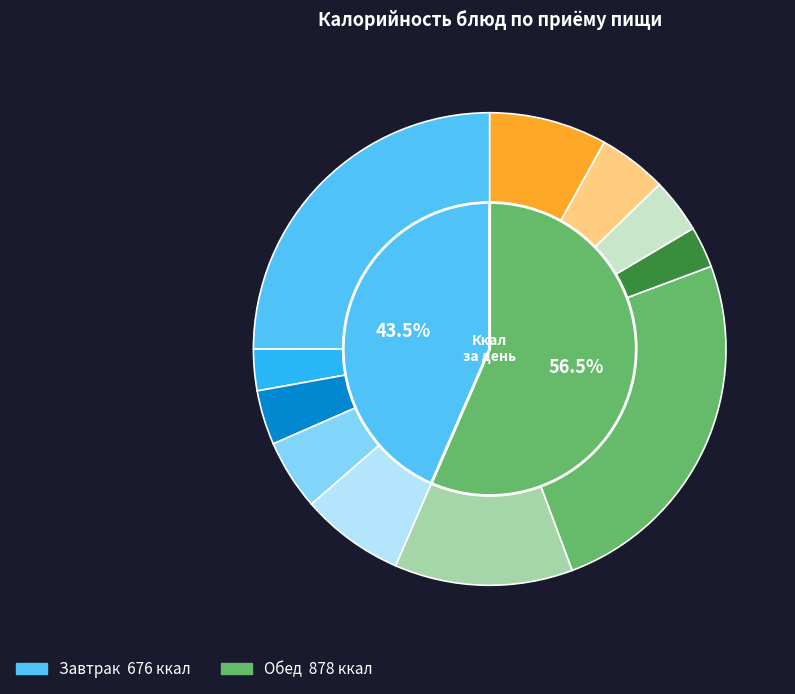

True or false: Помидор свежий accounts for 12% of the total.

False